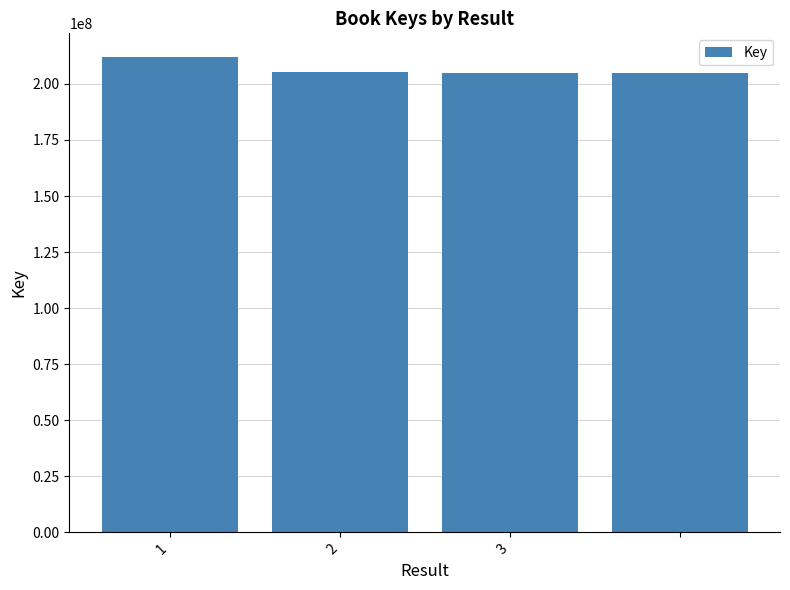

What is the greatest value displayed?

211970136